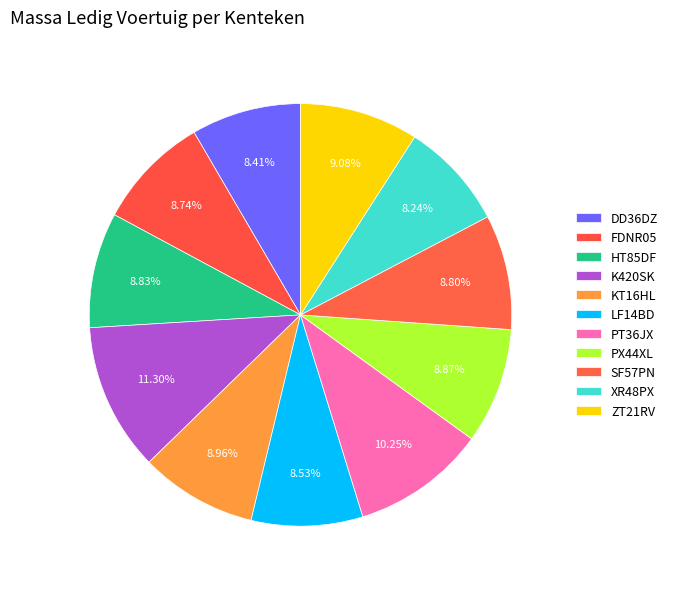

True or false: PT36JX accounts for 10% of the total.

True